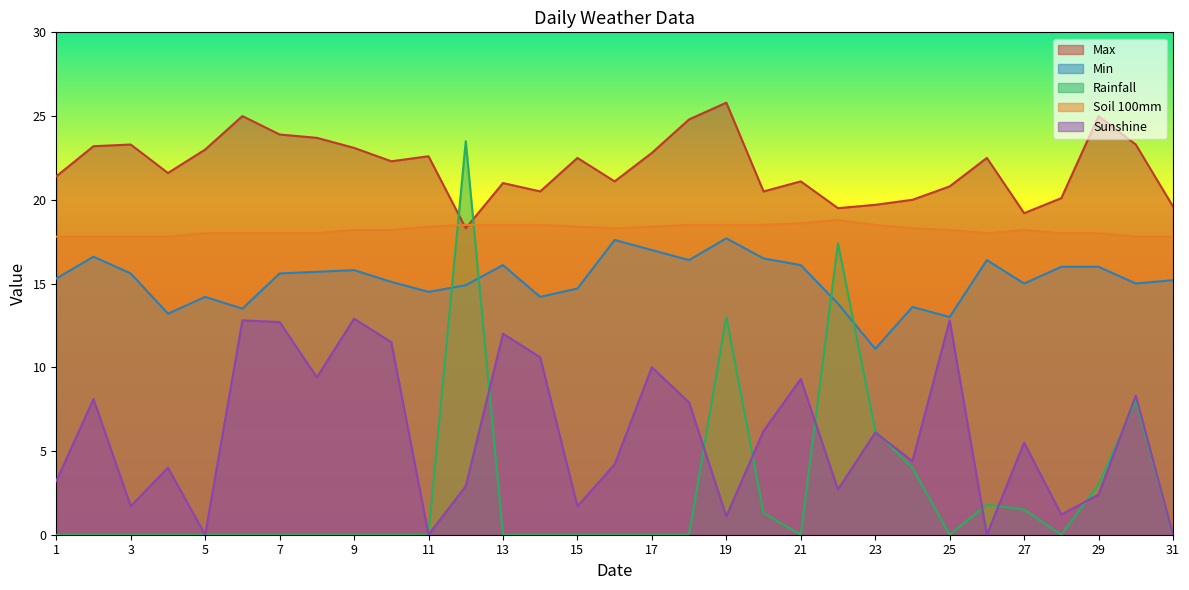

Which series has the largest total across all categories?

Max